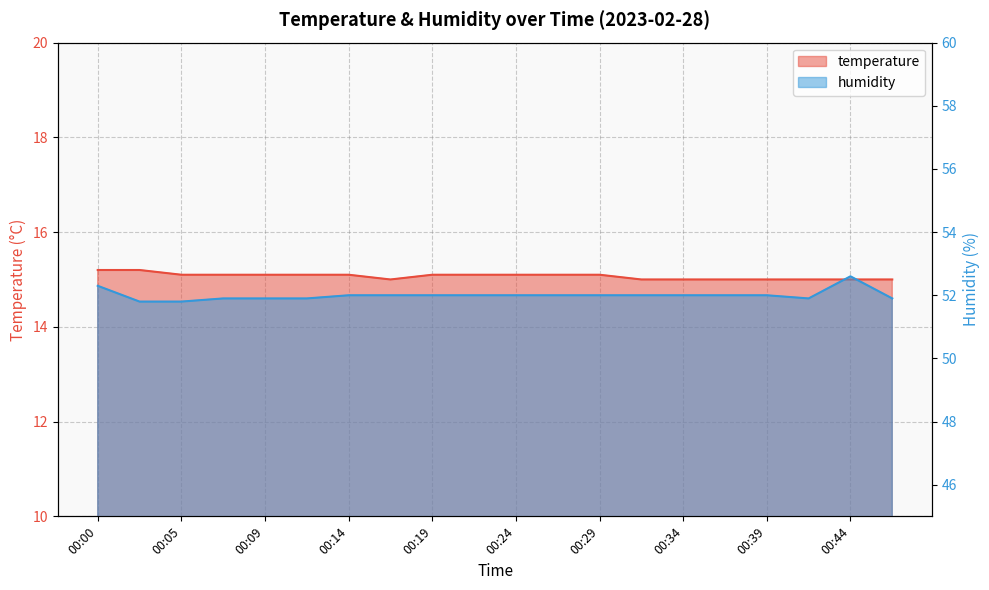

Where is the first local maximum for humidity?

00:44